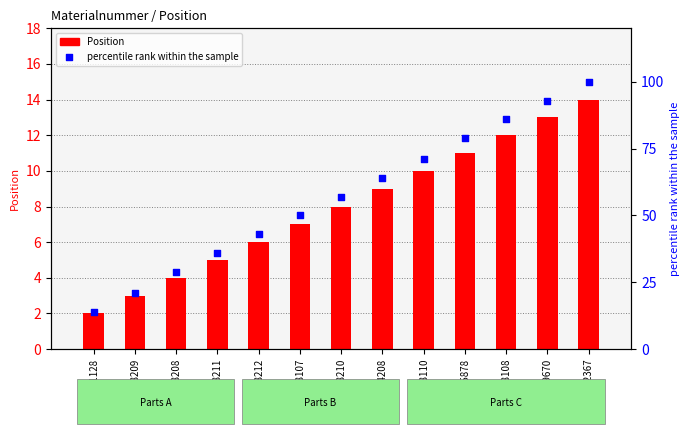

Which series has the largest Y range (max minus min)?

percentile rank within the sample